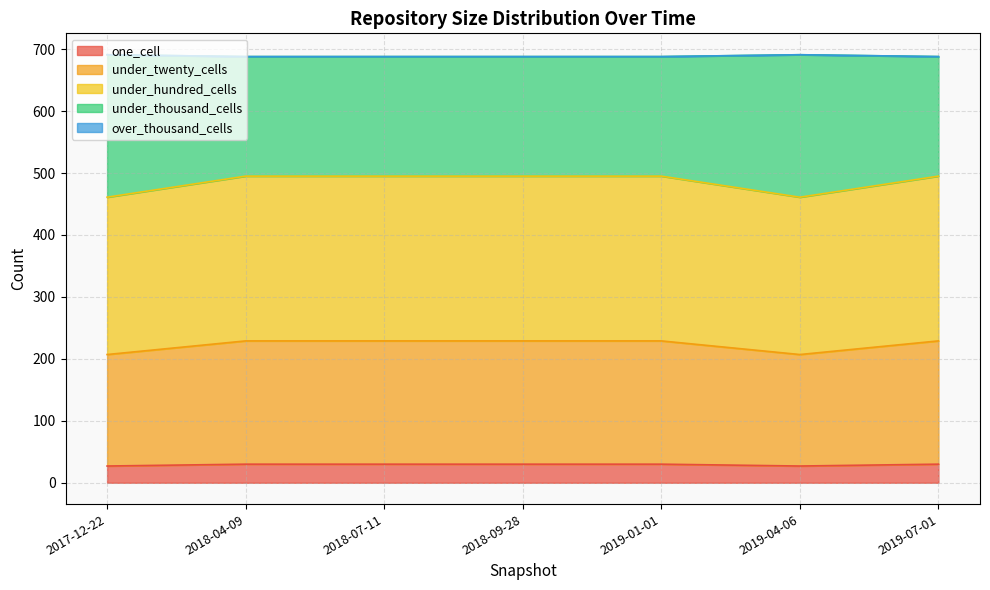

Which series has the widest spread of values?

under_twenty_cells